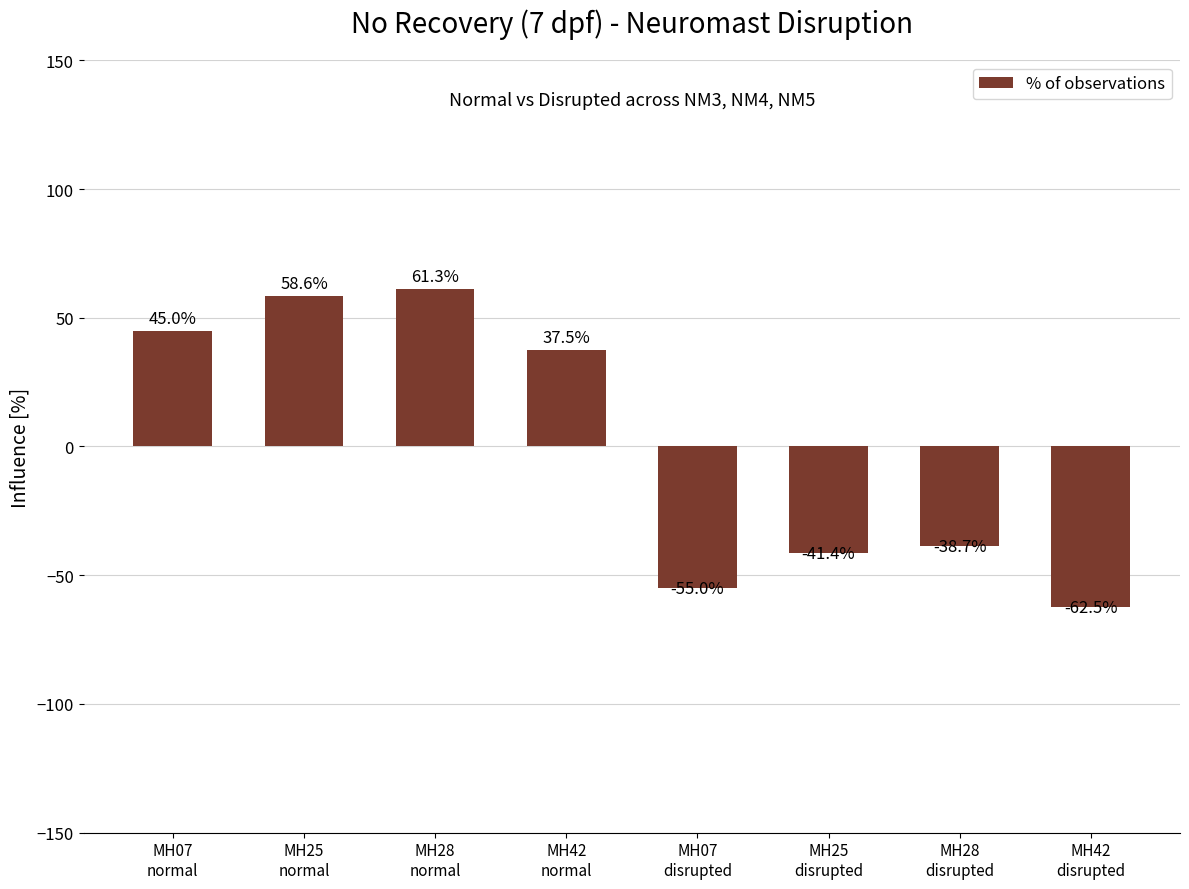

The chart shows a value of 37.5 at MH42
normal. True or false?

True